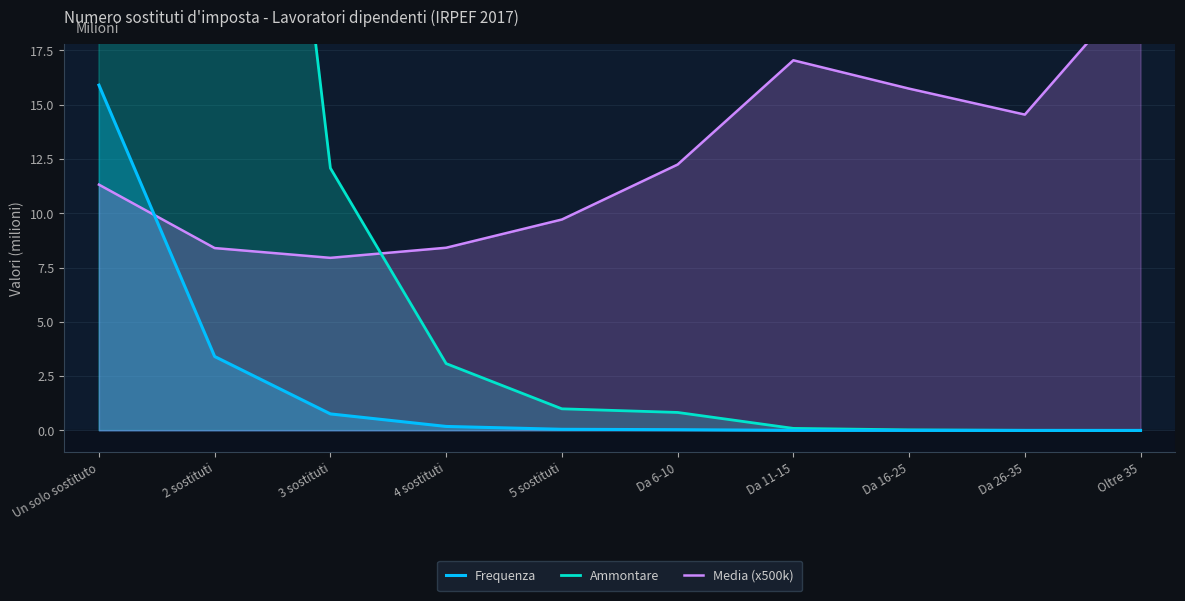

What are all the series names shown in the legend?

Frequenza, Ammontare, Media (x500k)